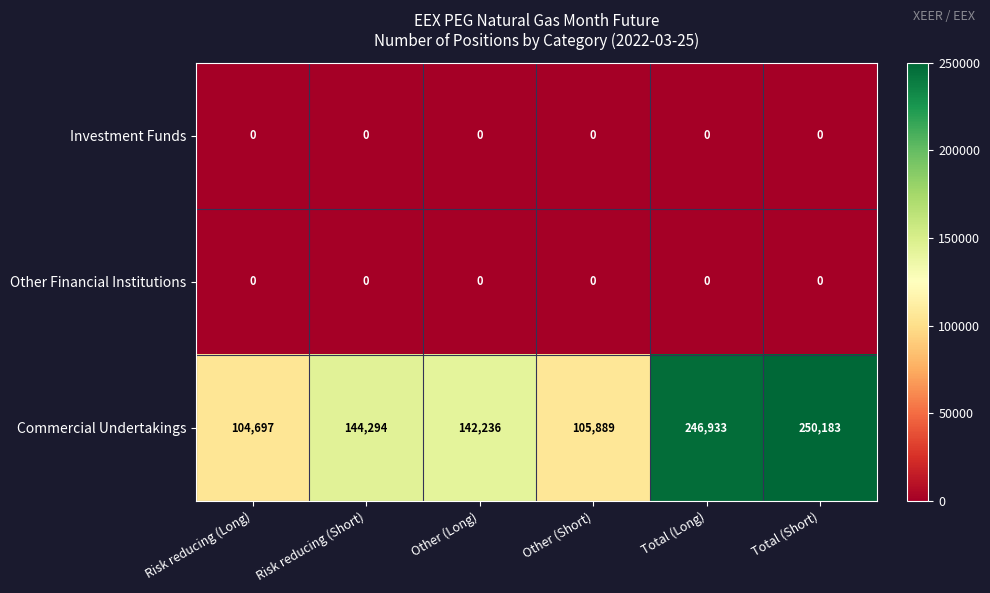

What is the difference between the highest and lowest values at Other (Short)?

105889